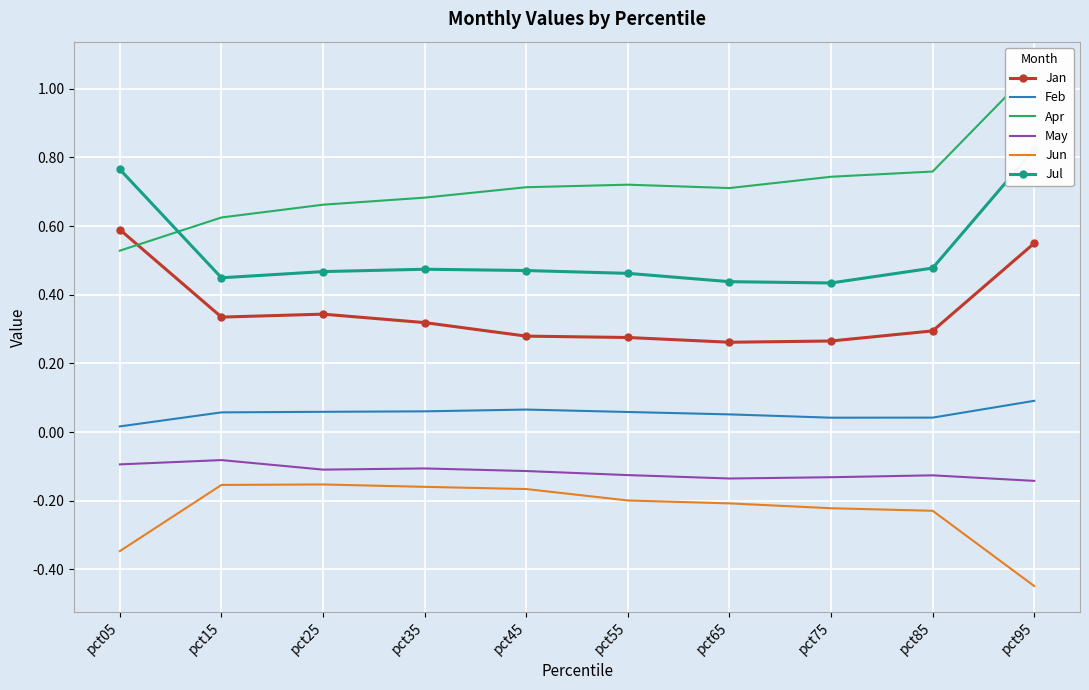

What is the sum of all Jul values?

5.3